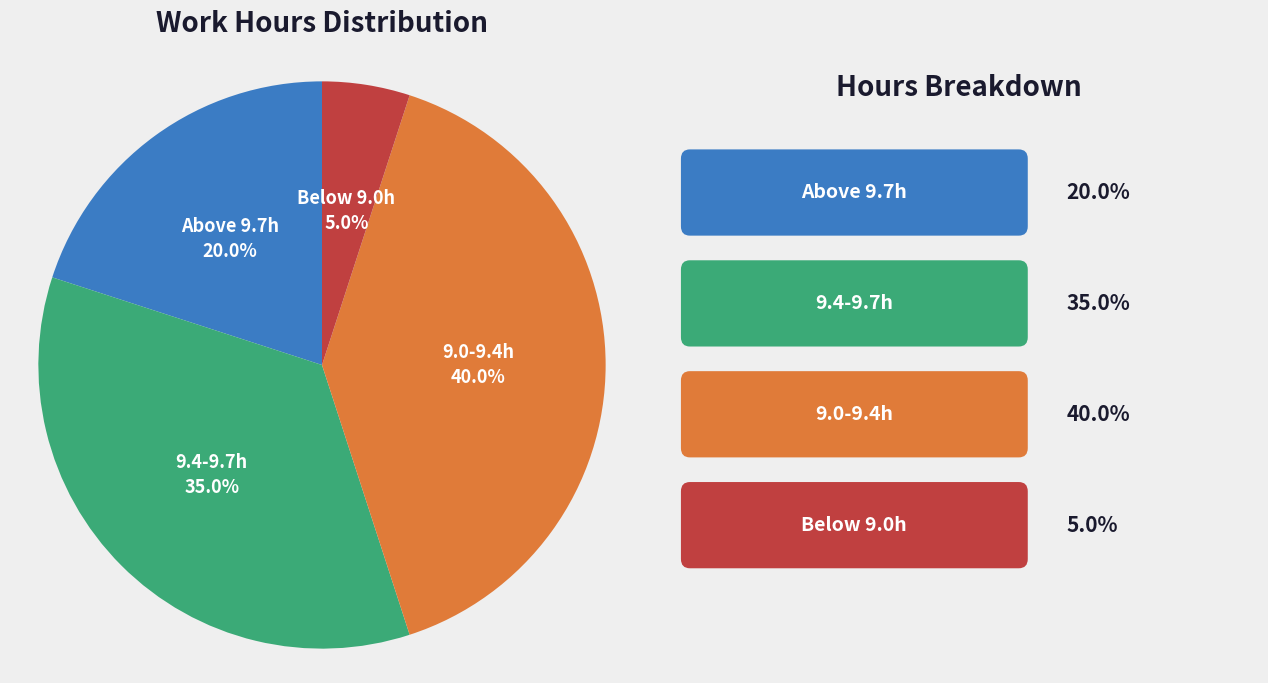

How many segments does this pie chart have?

4